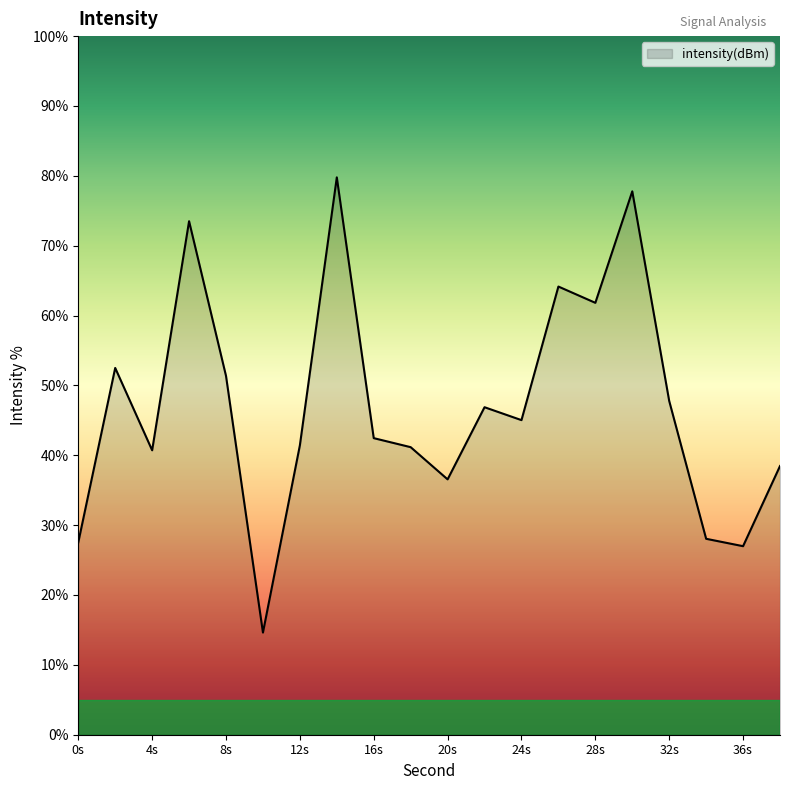

What is the minimum value shown in the chart?

14.6